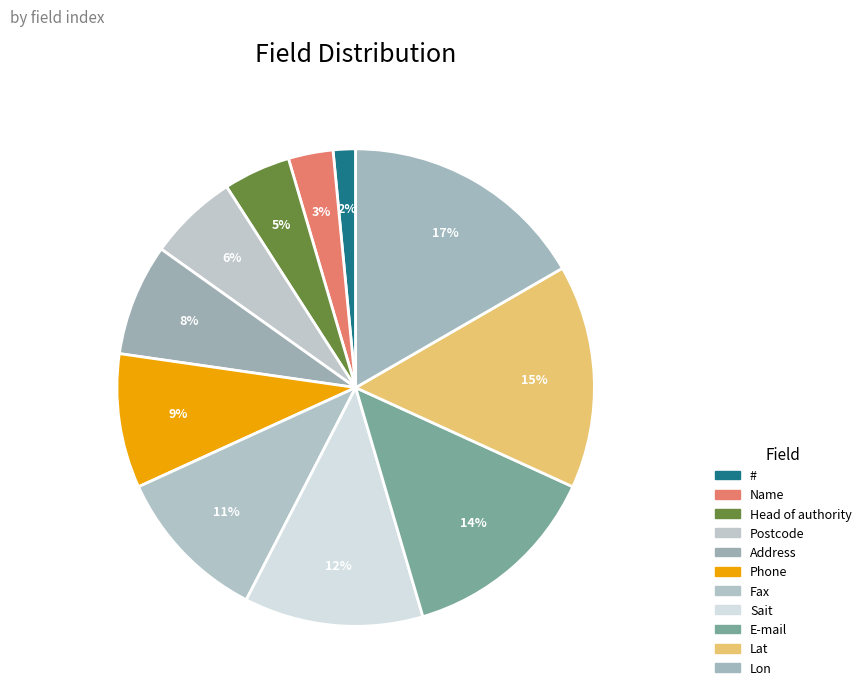

Which category has the biggest portion of the pie?

Lon